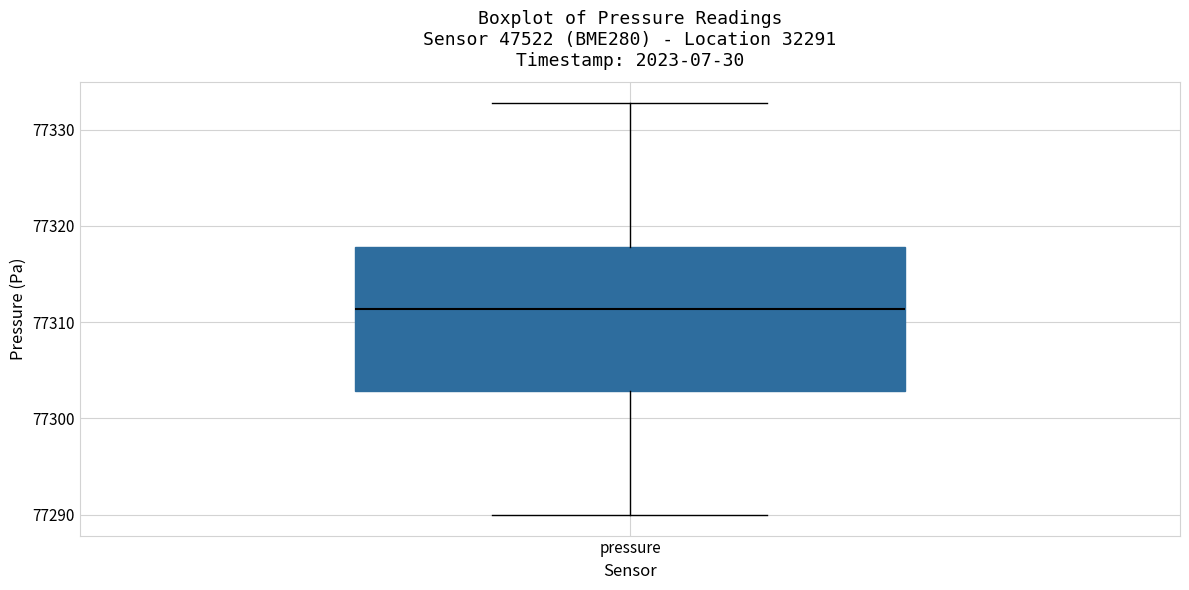

Where does the upper whisker of the box for pressure end on the y-axis? The values are not printed on the chart, so give them approximately, as read against the axis.

77333